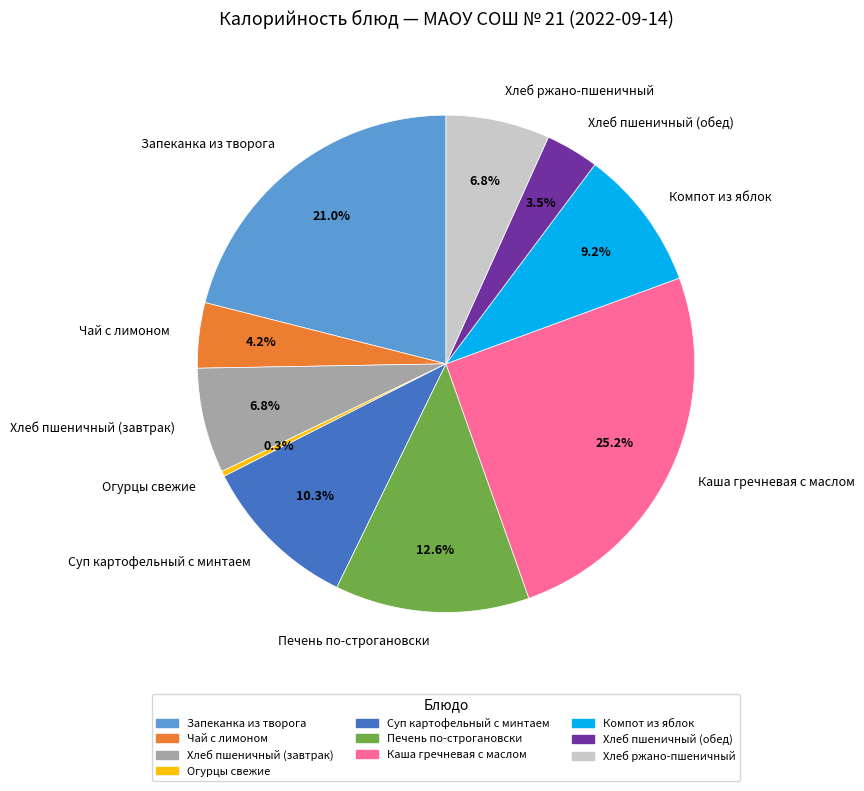

What is the largest slice in the pie chart?

Каша гречневая с маслом